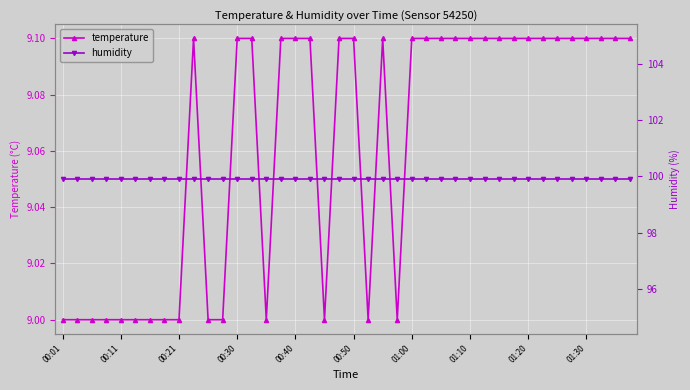

Which series has the widest spread of values?

temperature